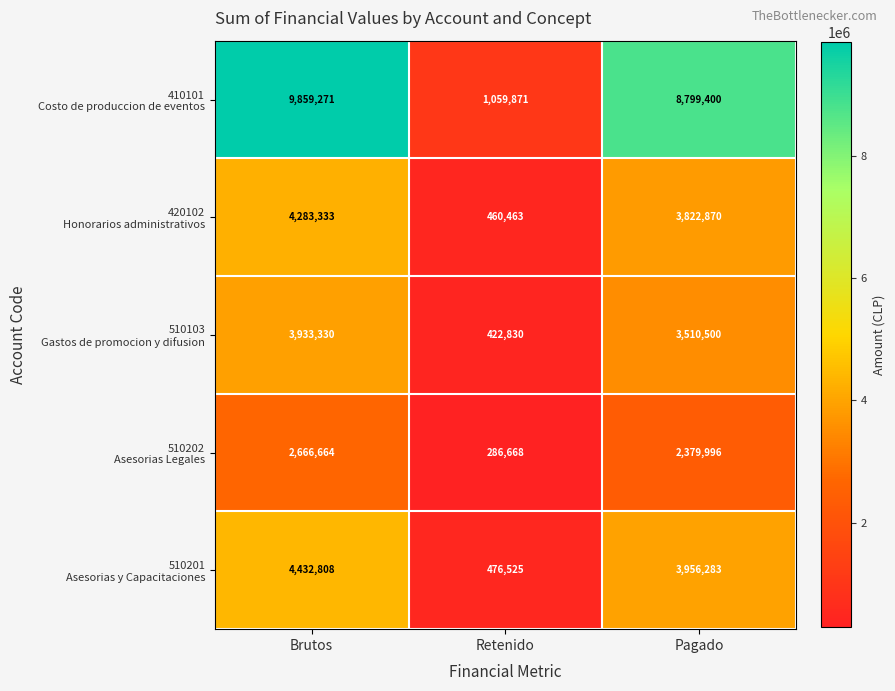

Which category has the lowest value across all series?

Retenido